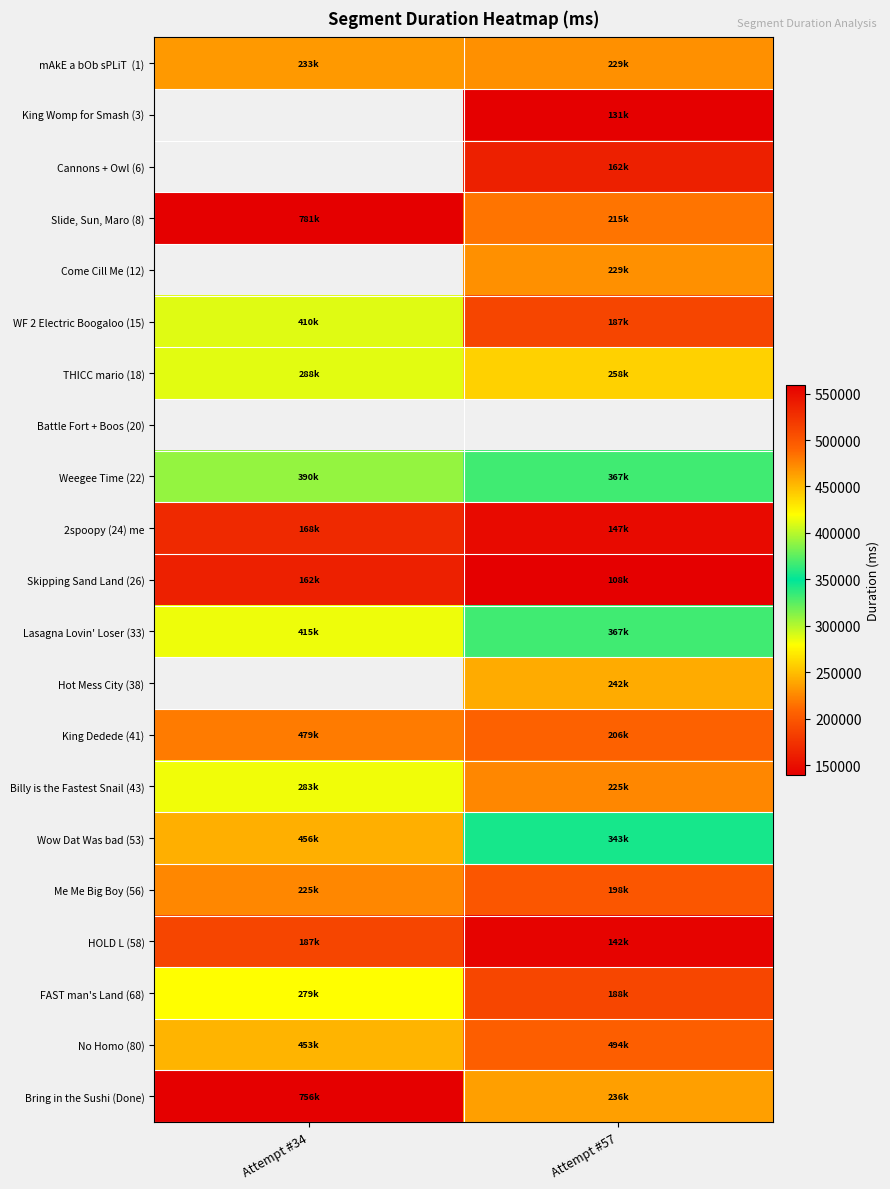

What is the spread (max minus min) of values at Attempt #57?

385883.0